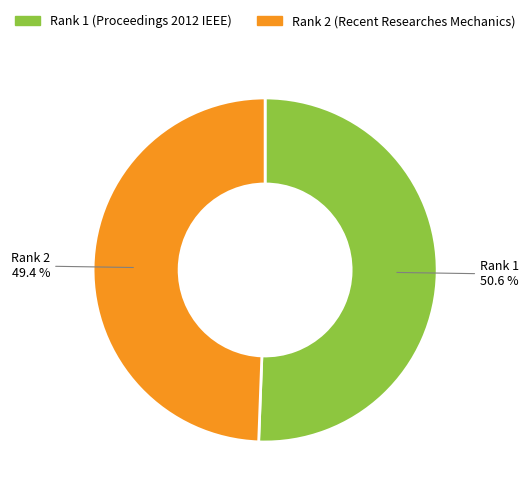

Which category has the smallest portion of the pie?

Rank 2 (Recent Researches Mechanics)